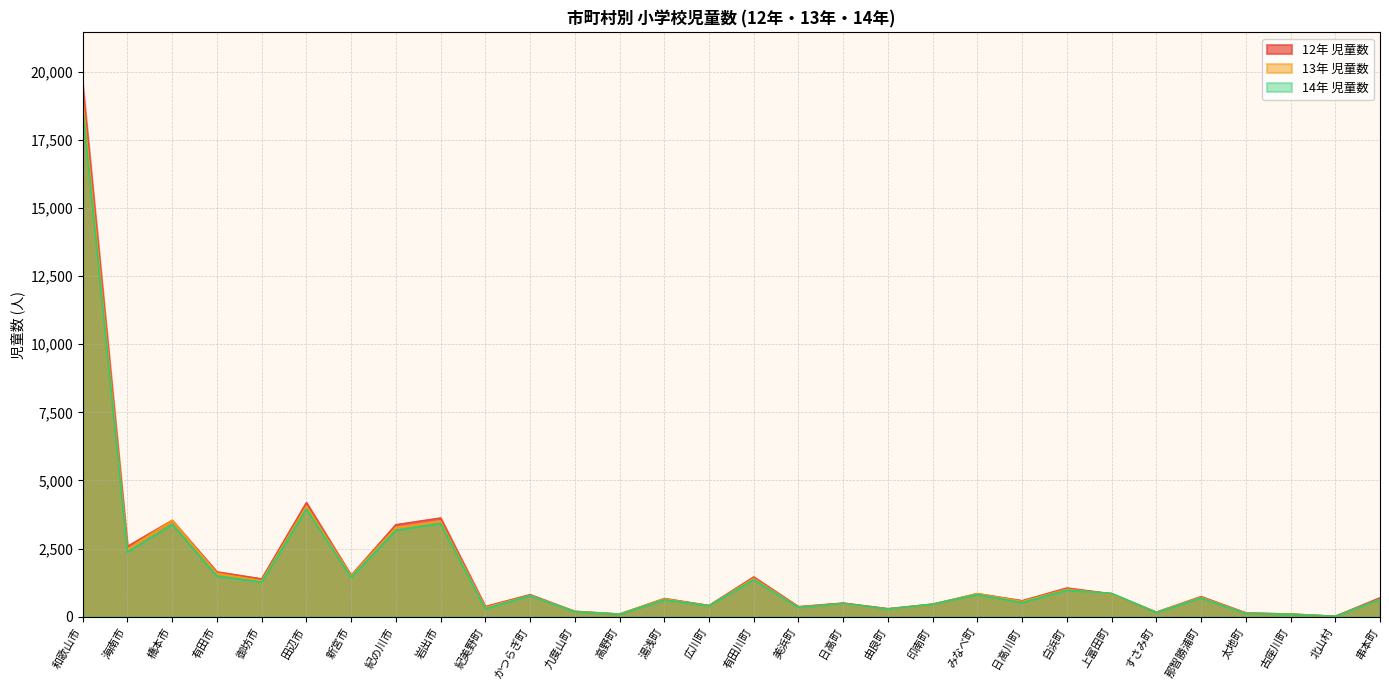

At which category does the chart reach its peak across all series?

和歌山市